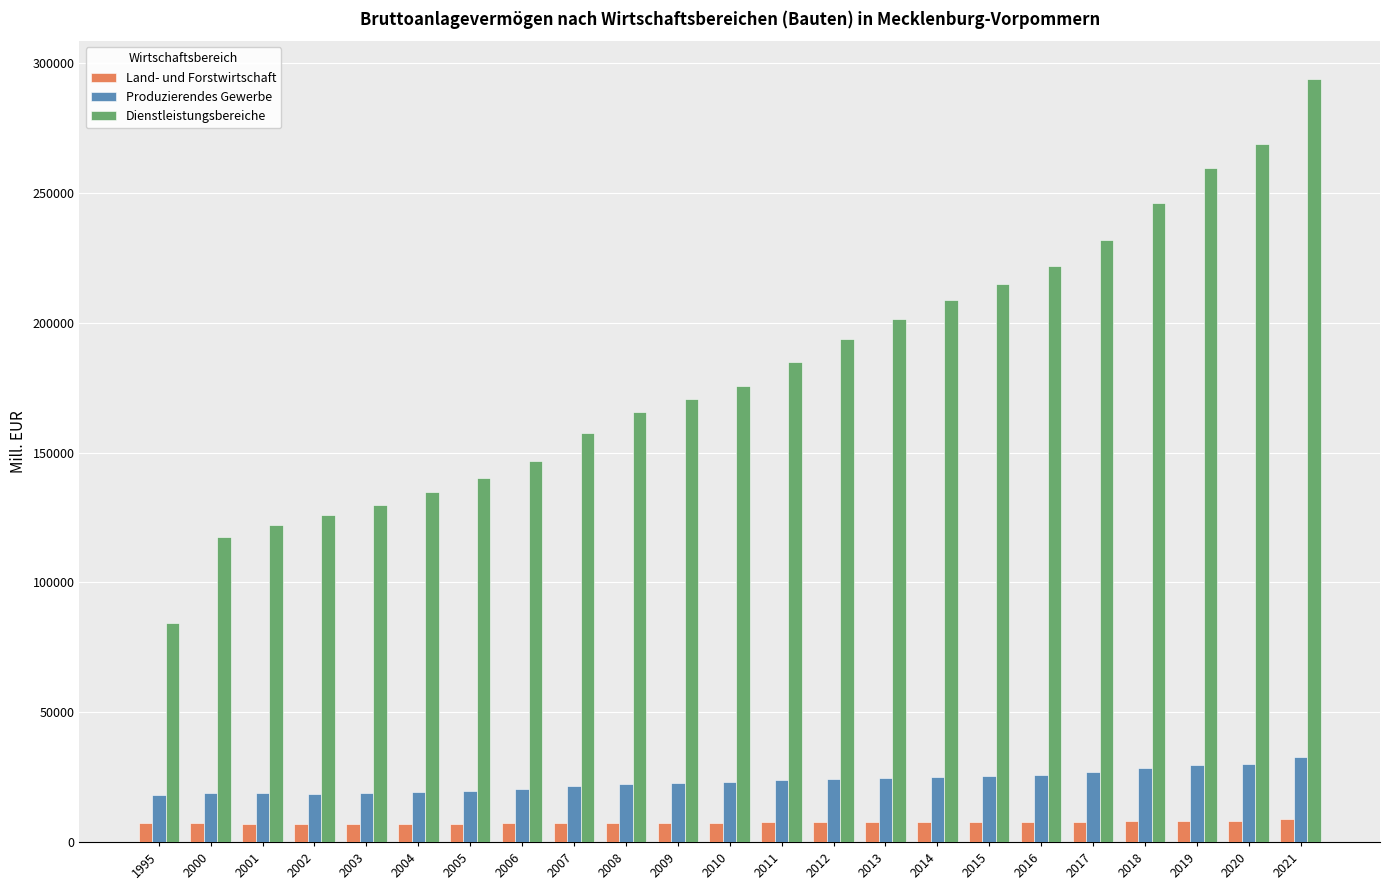

What is the greatest value displayed?

293825.2